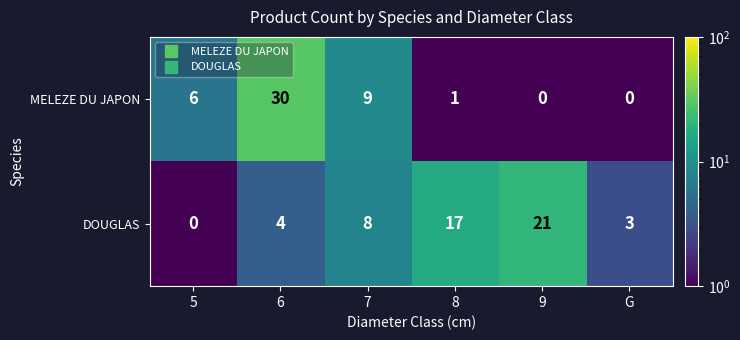

What is the difference between the MELEZE DU JAPON values at 6 and 8?

29